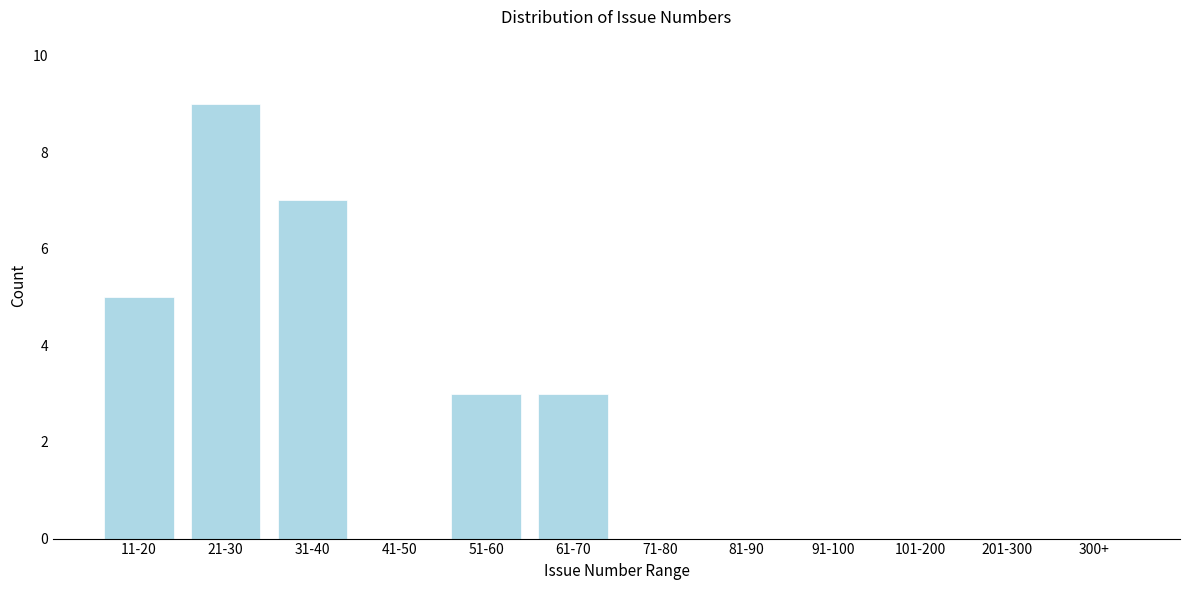

Reading left to right, what are all the values shown in this chart?

11-20=5	21-30=9	31-40=7	41-50=0	51-60=3	61-70=3	71-80=0	81-90=0	91-100=0	101-200=0	201-300=0	300+=0